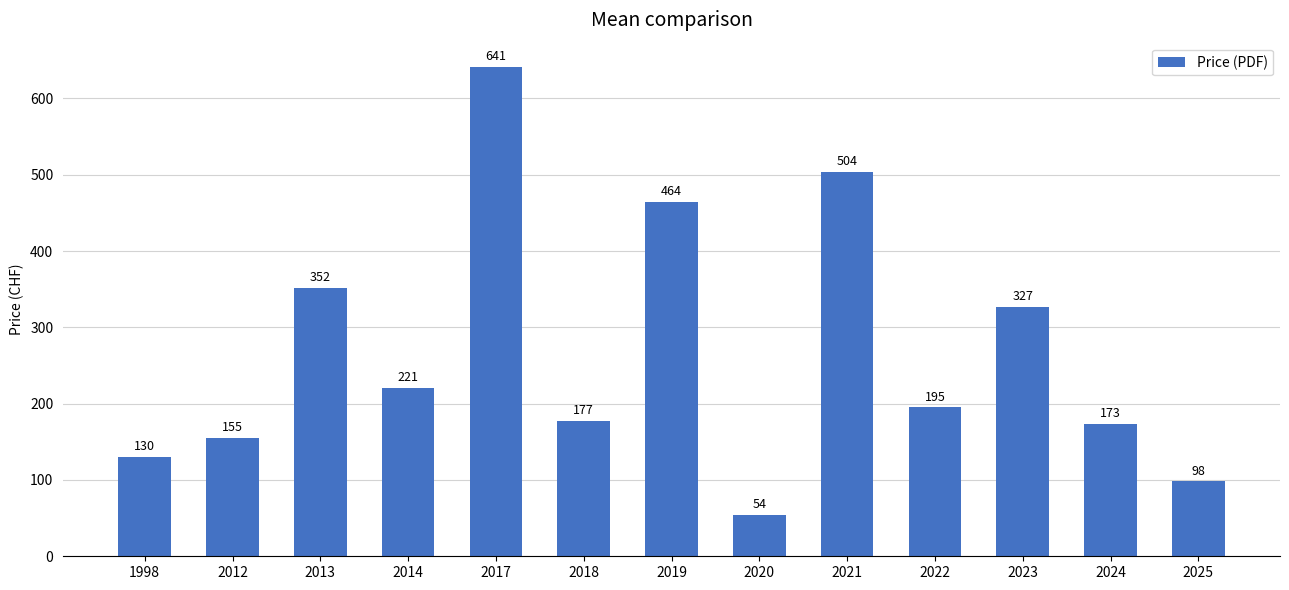

List the labels in order of value, smallest first.

2020, 2025, 1998, 2012, 2024, 2018, 2022, 2014, 2023, 2013, 2019, 2021, 2017